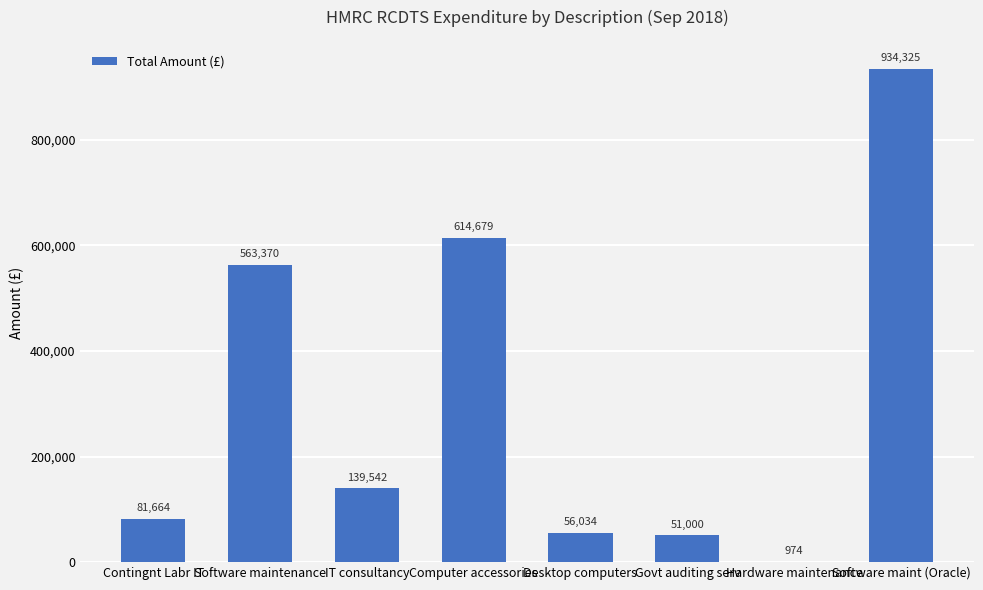

Between IT consultancy and Desktop computers, which is larger?

IT consultancy